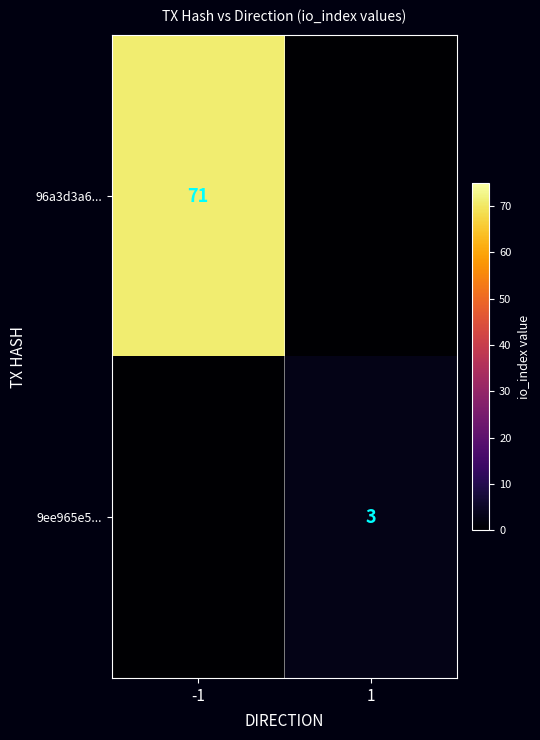

What is the total value across all series at 1?

3